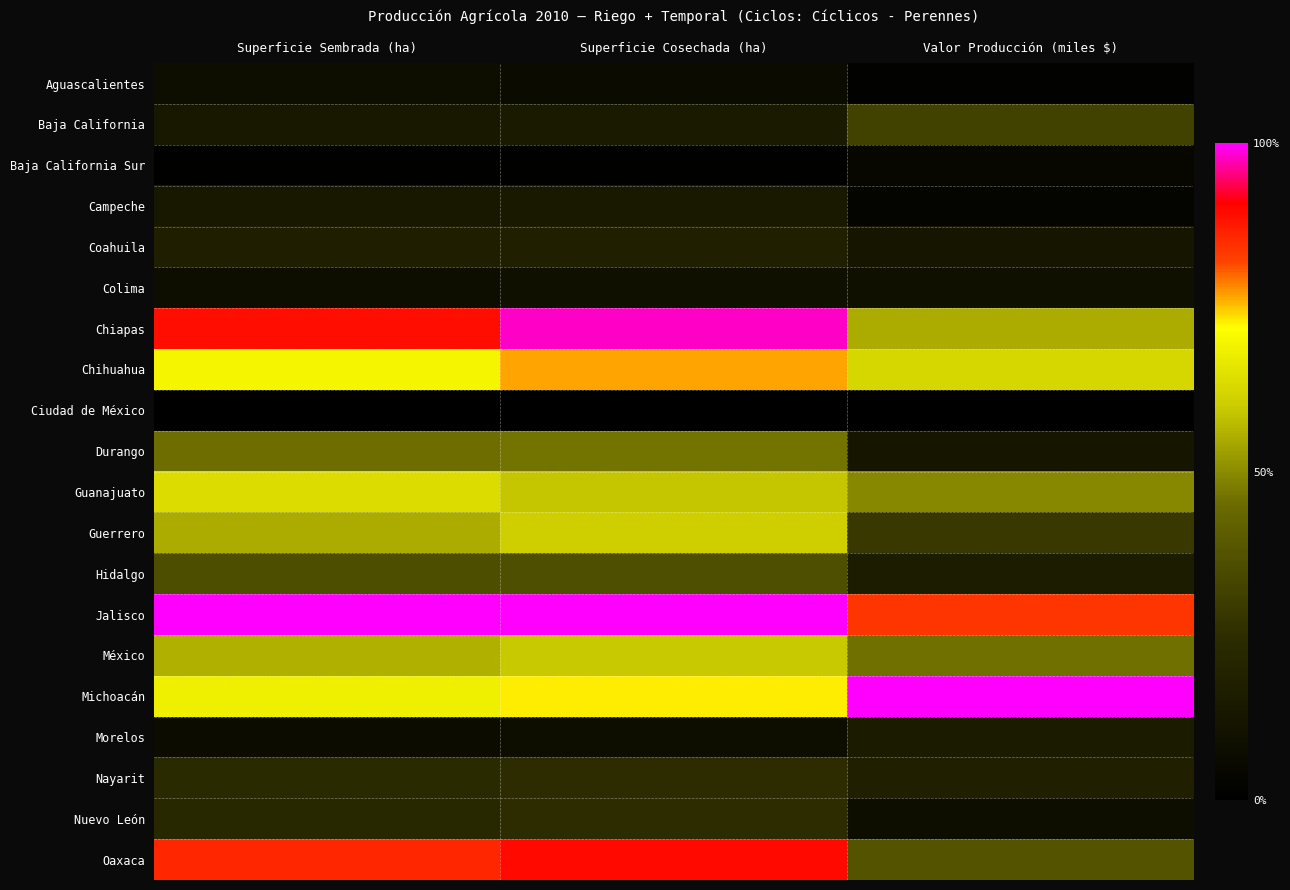

Reading left to right, what are all the values shown in this chart?

Aguascalientes: Superficie Sembrada (ha)=0.1	Superficie Cosechada (ha)=0.1	Valor Producción (miles $)=0.0
Baja California: Superficie Sembrada (ha)=0.1	Superficie Cosechada (ha)=0.1	Valor Producción (miles $)=0.3
Baja California Sur: Superficie Sembrada (ha)=0.0	Superficie Cosechada (ha)=0.0	Valor Producción (miles $)=0.0
Campeche: Superficie Sembrada (ha)=0.1	Superficie Cosechada (ha)=0.1	Valor Producción (miles $)=0.0
Coahuila: Superficie Sembrada (ha)=0.2	Superficie Cosechada (ha)=0.2	Valor Producción (miles $)=0.1
Colima: Superficie Sembrada (ha)=0.1	Superficie Cosechada (ha)=0.1	Valor Producción (miles $)=0.1
Chiapas: Superficie Sembrada (ha)=0.9	Superficie Cosechada (ha)=1.0	Valor Producción (miles $)=0.5
Chihuahua: Superficie Sembrada (ha)=0.7	Superficie Cosechada (ha)=0.8	Valor Producción (miles $)=0.6
Ciudad de México: Superficie Sembrada (ha)=0.0	Superficie Cosechada (ha)=0.0	Valor Producción (miles $)=0.0
Durango: Superficie Sembrada (ha)=0.5	Superficie Cosechada (ha)=0.5	Valor Producción (miles $)=0.1
Guanajuato: Superficie Sembrada (ha)=0.6	Superficie Cosechada (ha)=0.6	Valor Producción (miles $)=0.5
Guerrero: Superficie Sembrada (ha)=0.5	Superficie Cosechada (ha)=0.6	Valor Producción (miles $)=0.3
Hidalgo: Superficie Sembrada (ha)=0.4	Superficie Cosechada (ha)=0.4	Valor Producción (miles $)=0.2
Jalisco: Superficie Sembrada (ha)=1.0	Superficie Cosechada (ha)=1.0	Valor Producción (miles $)=0.8
México: Superficie Sembrada (ha)=0.6	Superficie Cosechada (ha)=0.6	Valor Producción (miles $)=0.5
Michoacán: Superficie Sembrada (ha)=0.7	Superficie Cosechada (ha)=0.7	Valor Producción (miles $)=1.0
Morelos: Superficie Sembrada (ha)=0.1	Superficie Cosechada (ha)=0.1	Valor Producción (miles $)=0.2
Nayarit: Superficie Sembrada (ha)=0.2	Superficie Cosechada (ha)=0.2	Valor Producción (miles $)=0.2
Nuevo León: Superficie Sembrada (ha)=0.2	Superficie Cosechada (ha)=0.2	Valor Producción (miles $)=0.1
Oaxaca: Superficie Sembrada (ha)=0.9	Superficie Cosechada (ha)=0.9	Valor Producción (miles $)=0.4